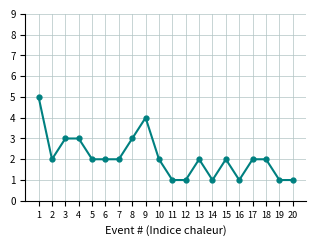

What is the greatest value displayed?

5